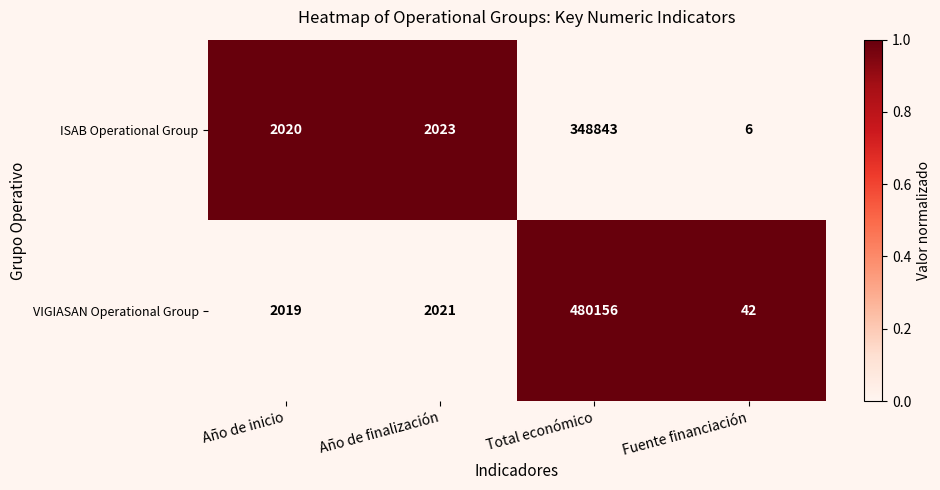

What is the difference between the maximum and minimum values in the ISAB Operational Group series?

348837